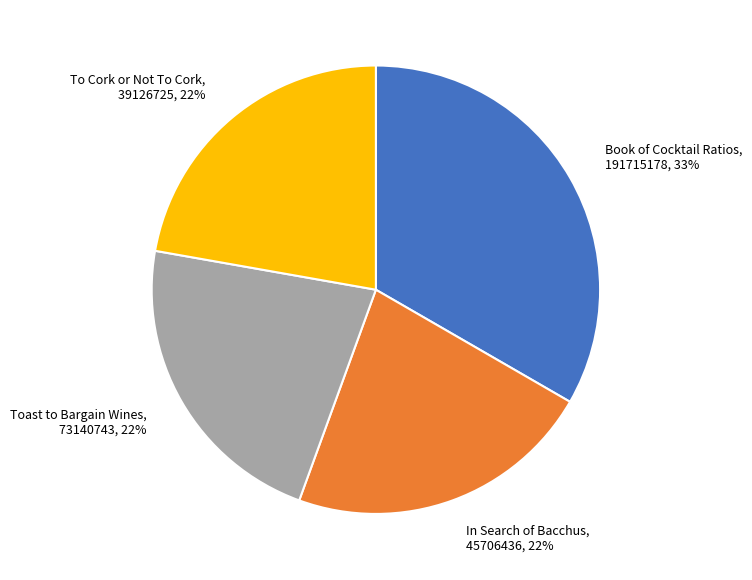

To the nearest percent, what percentage of the pie is To Cork or Not To Cork?

22%